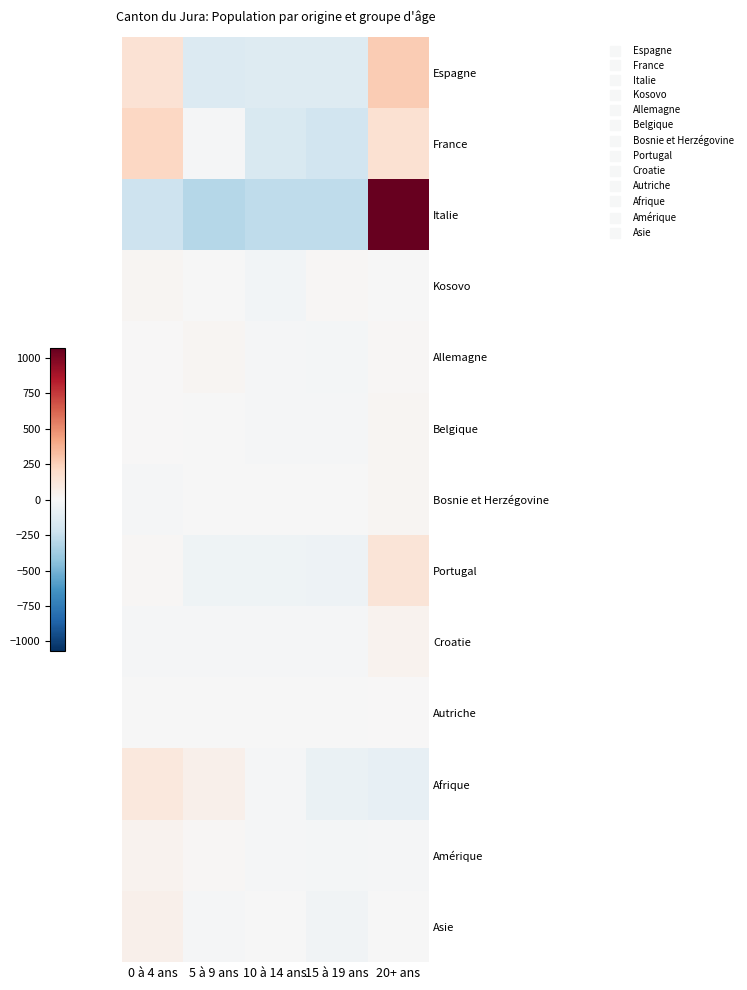

What is the total value across all series at 0 à 4 ans?

371.2